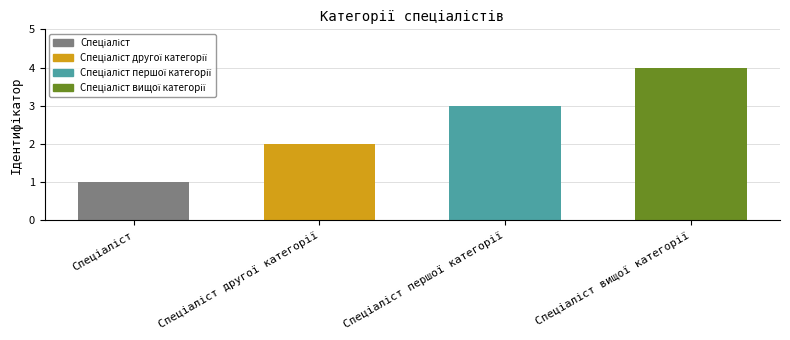

What is the maximum value shown in the chart?

4